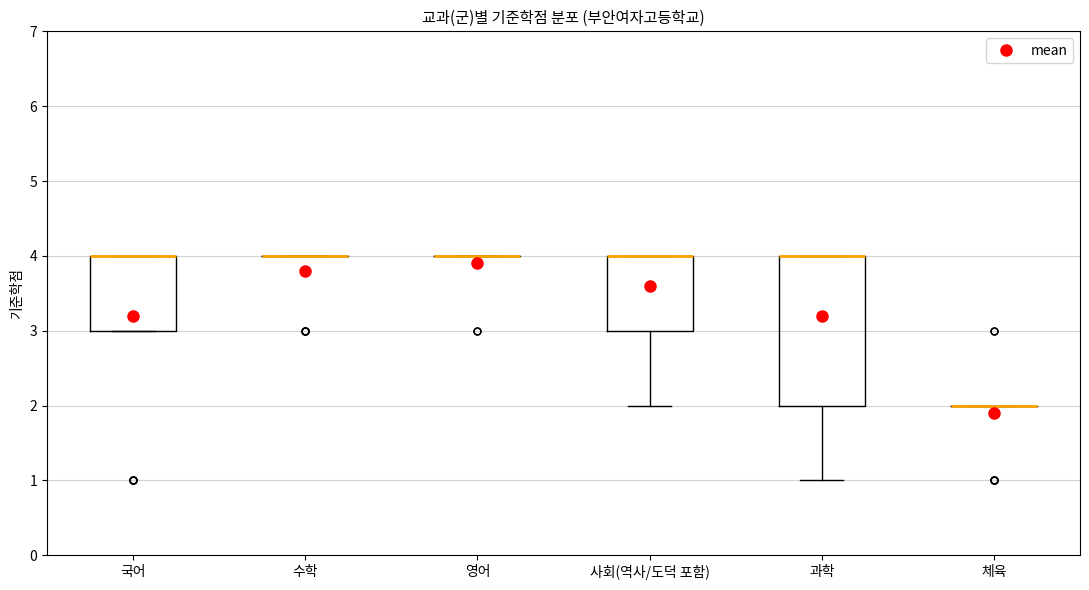

Reading left to right, transcribe this box plot: for each box, give where its median line is, the range the box spans, and where its two whiskers end, as read against the y-axis. The values are not printed on the chart, so give them approximately, as read against the axis.

국어: median 4 (drawn on the box's upper edge), box 3 to 4, whiskers 3 to 4
수학: box collapsed to a line at 4, whiskers 4 to 4
영어: box collapsed to a line at 4, whiskers 4 to 4
사회(역사/도덕 포함): median 4 (drawn on the box's upper edge), box 3 to 4, whiskers 2 to 4
과학: median 4 (drawn on the box's upper edge), box 2 to 4, whiskers 1 to 4
체육: box collapsed to a line at 2, whiskers 2 to 2